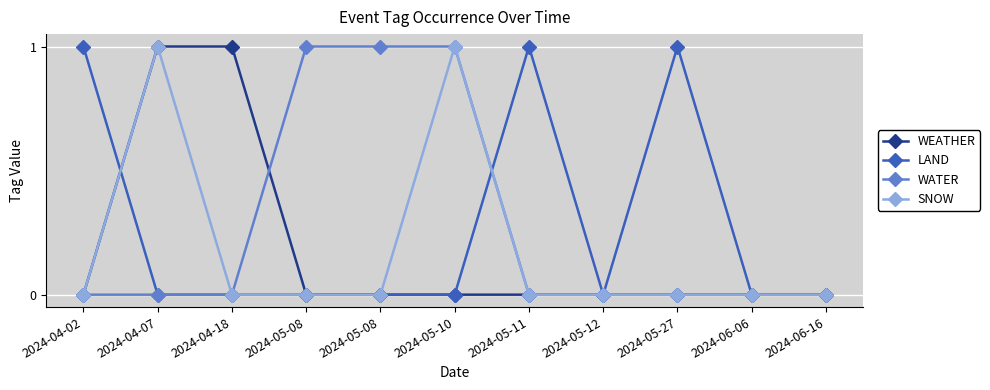

How many lines are shown in the chart?

4